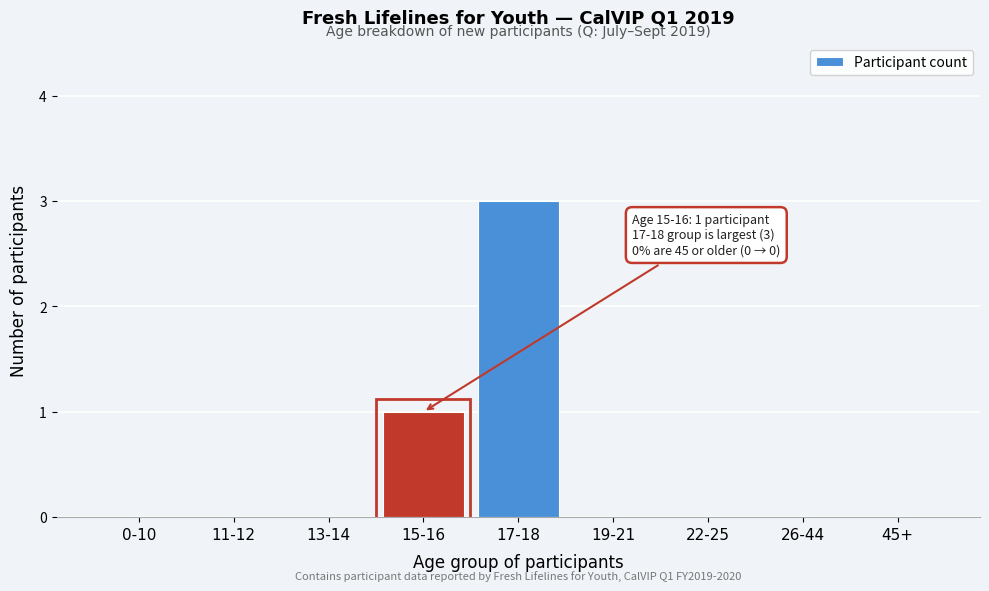

Reading right to left, extract all data points from this chart.

45+=0	26-44=0	22-25=0	19-21=0	17-18=3	15-16=1	13-14=0	11-12=0	0-10=0